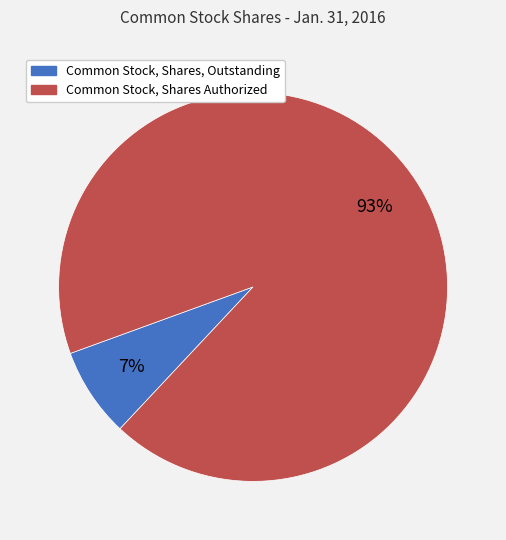

True or false: Common Stock, Shares, Outstanding accounts for 1% of the total.

False